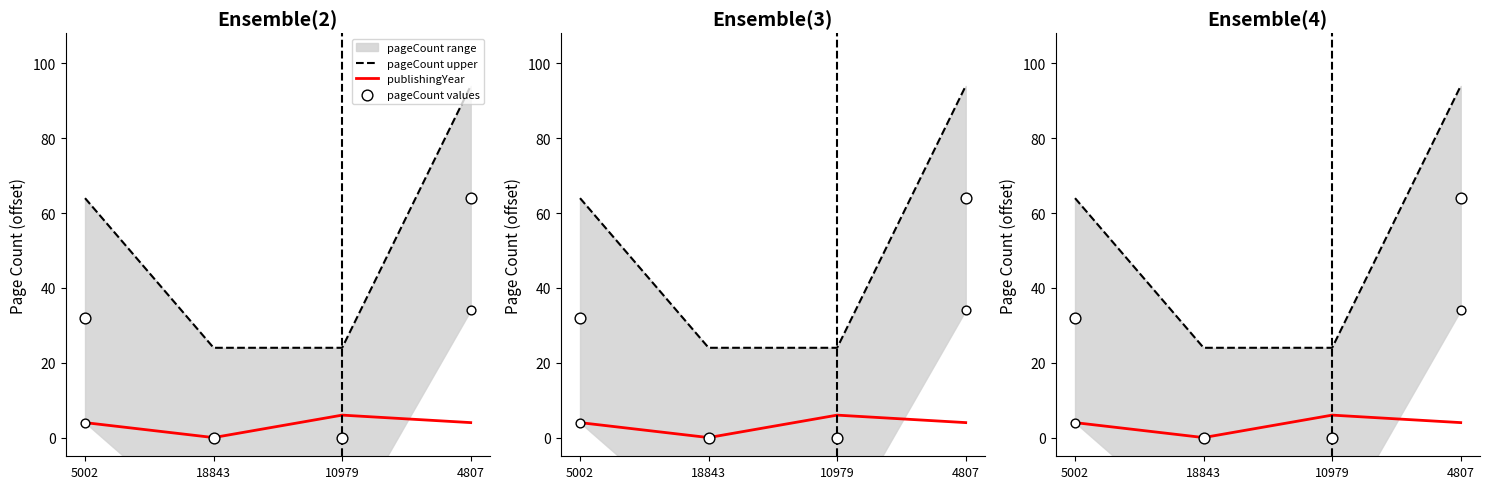

Which series has the widest spread of Y values?

pageCount upper